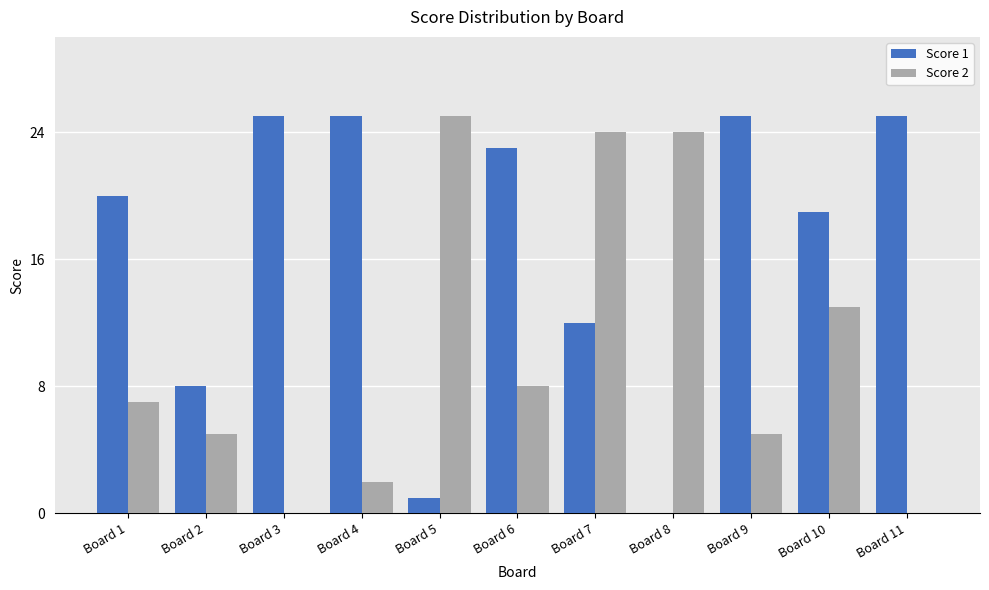

The value of Score 1 at Board 3 is 25. True or false?

True